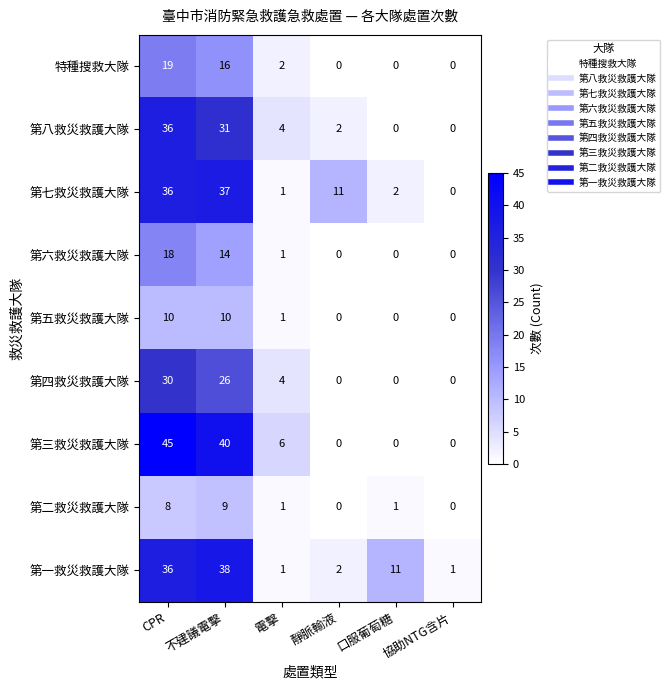

What value does the 第六救災救護大隊 series have at 不建議電擊, to the nearest 5?

15